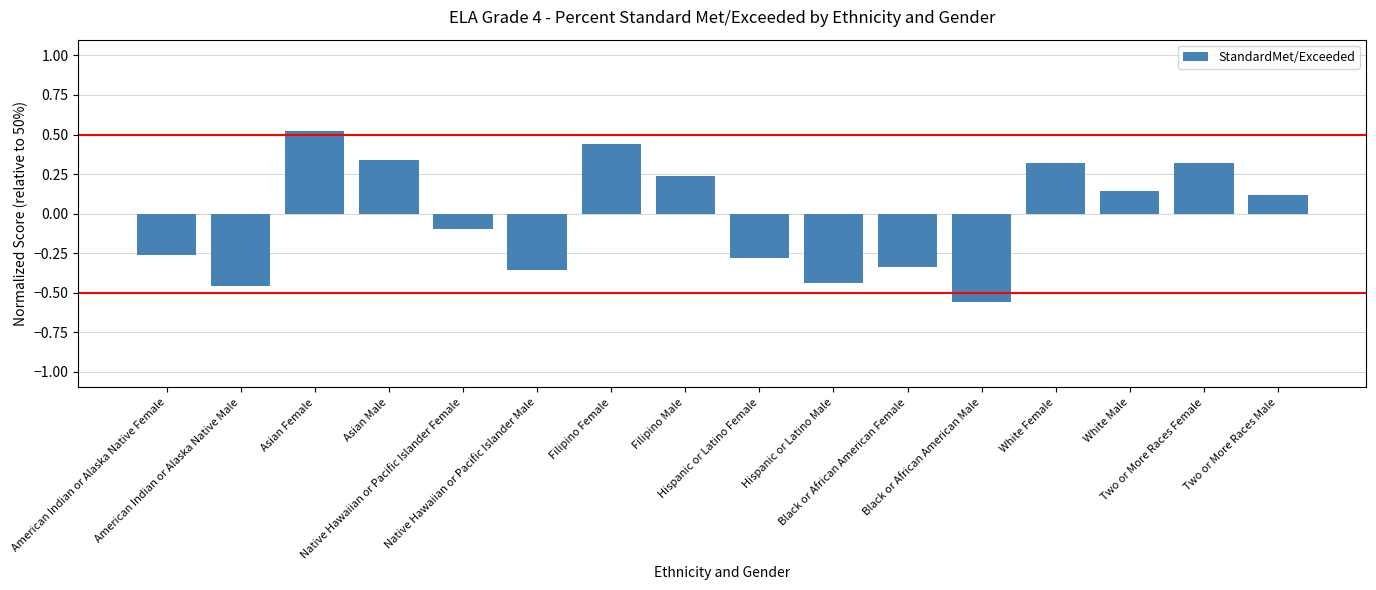

What is the maximum value shown in the chart?

0.5